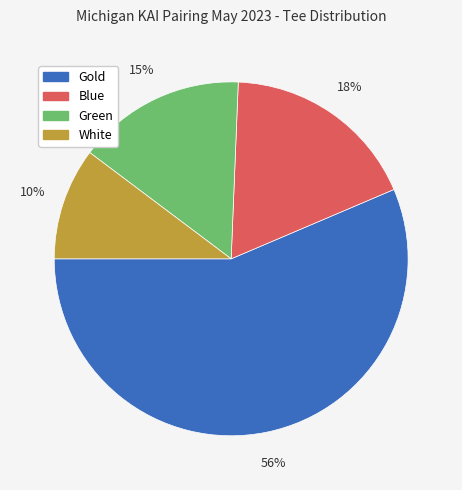

Does Blue represent more than half of the total?

No